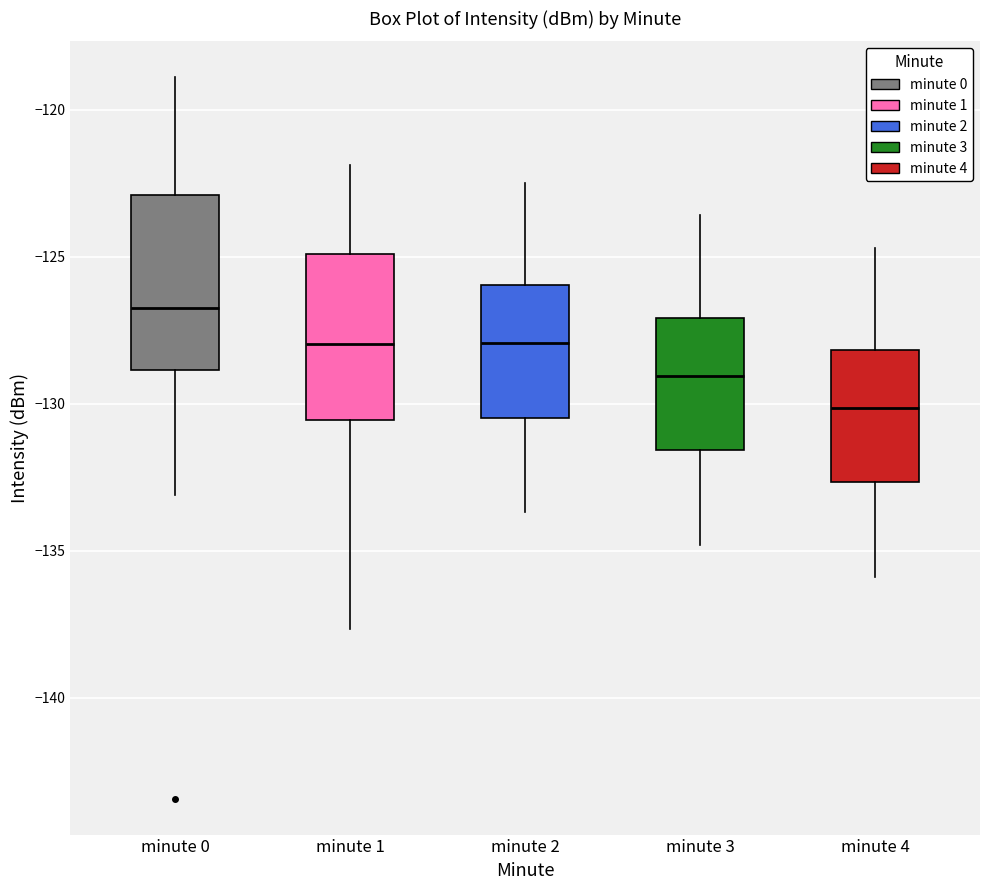

Reading left to right, read every box against the y-axis: the position of its median line, the range the box covers, and the ends of its whiskers. The values are not printed on the chart, so give them approximately, as read against the axis.

minute 0: median -127.0, box -129.0 to -123.0, whiskers -133.0 to -119.0
minute 1: median -128.0, box -130.5 to -125.0, whiskers -137.5 to -122.0
minute 2: median -128.0, box -130.5 to -126.0, whiskers -133.5 to -122.5
minute 3: median -129.0, box -131.5 to -127.0, whiskers -135.0 to -123.5
minute 4: median -130.0, box -132.5 to -128.0, whiskers -136.0 to -124.5